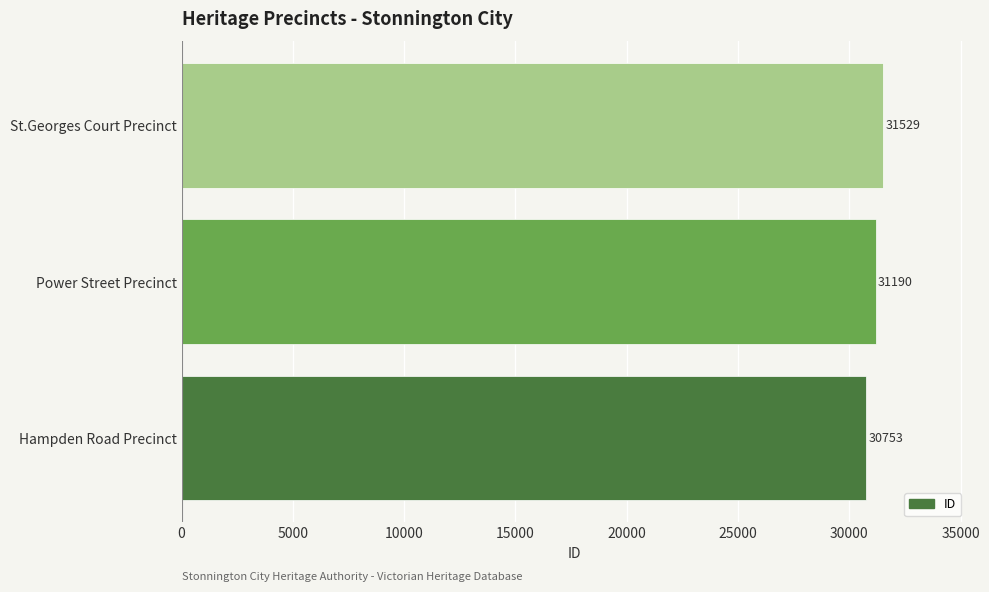

What is the change in value from Hampden Road Precinct to St.Georges Court Precinct?

+776